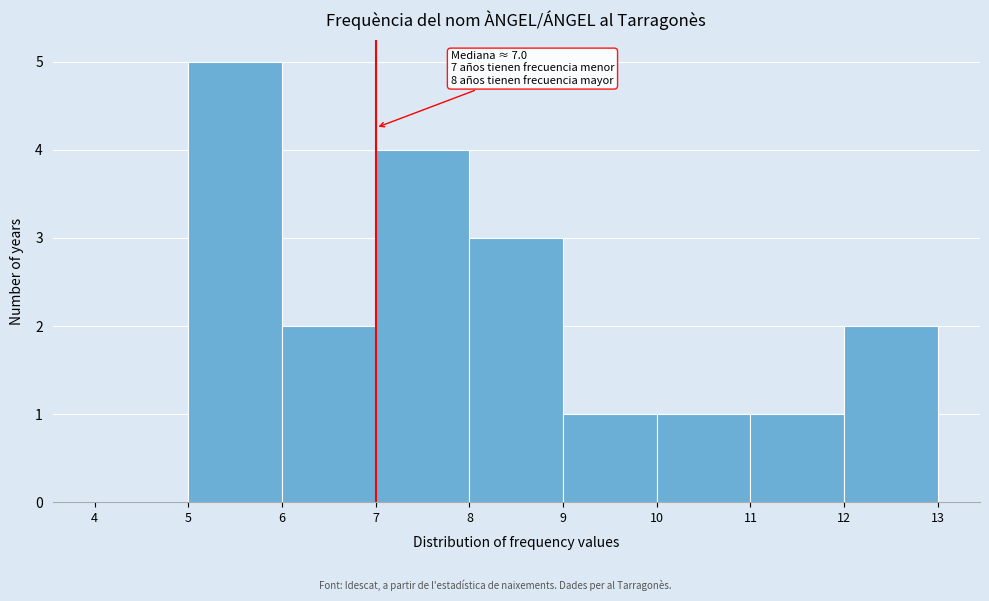

Which range on the x-axis has the tallest bar?

5 to 6